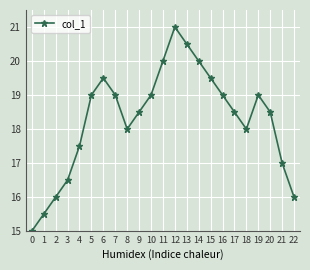

What value does the data have at 12?

21.0